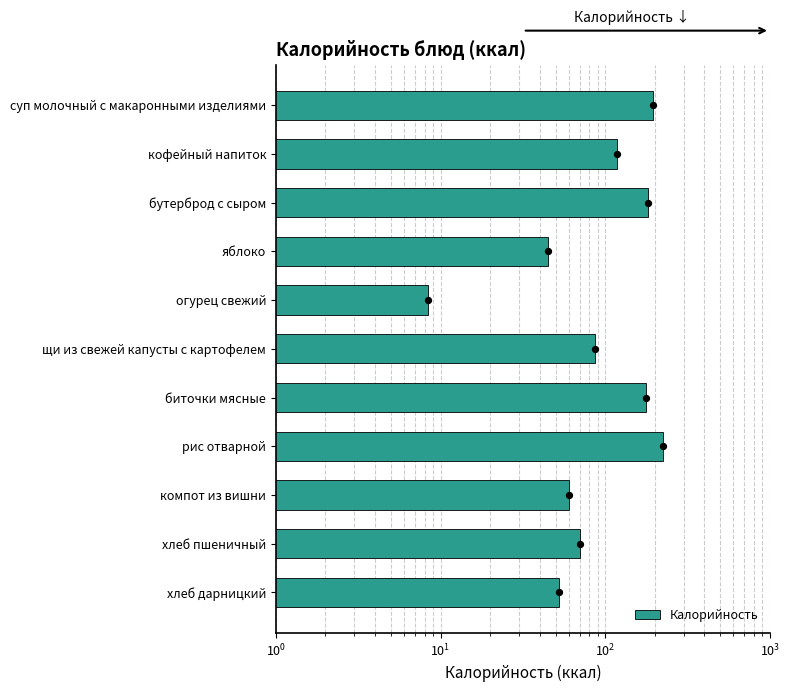

What is the ratio of the value at биточки мясные to the value at яблоко?

3.9